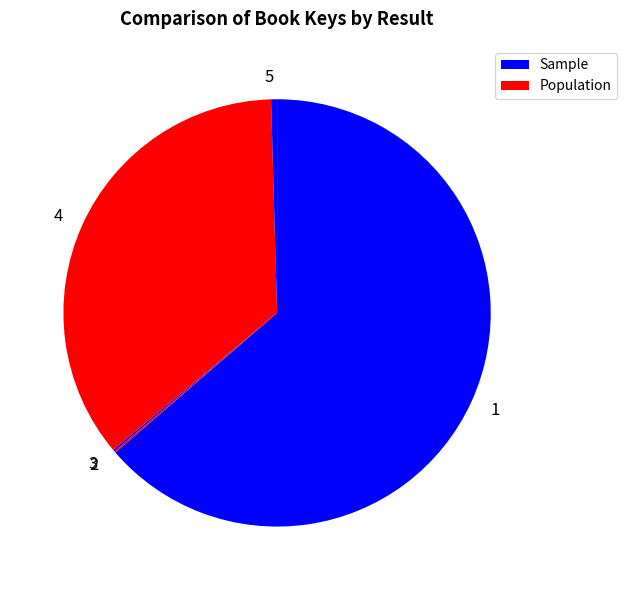

True or false: 5 accounts for 0% of the total.

True